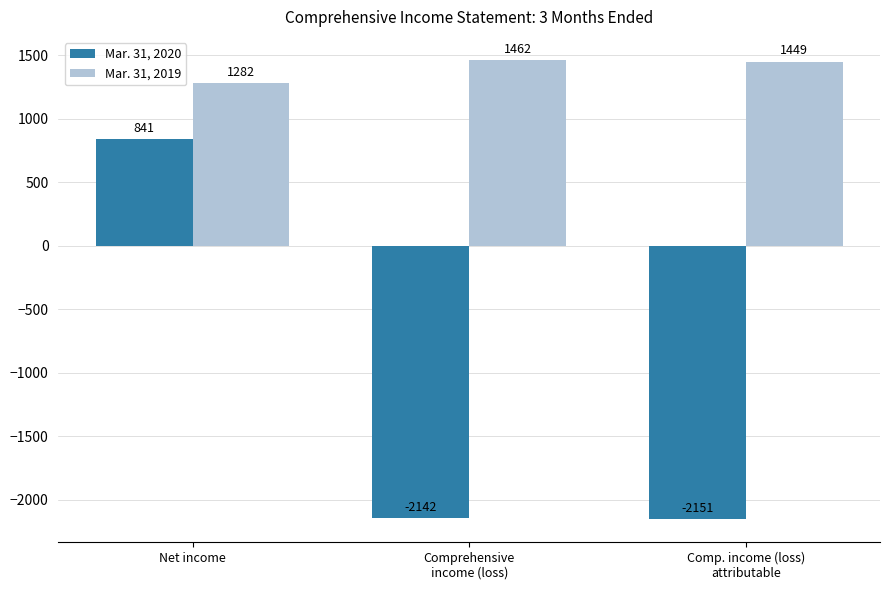

How many groups of bars are there?

3